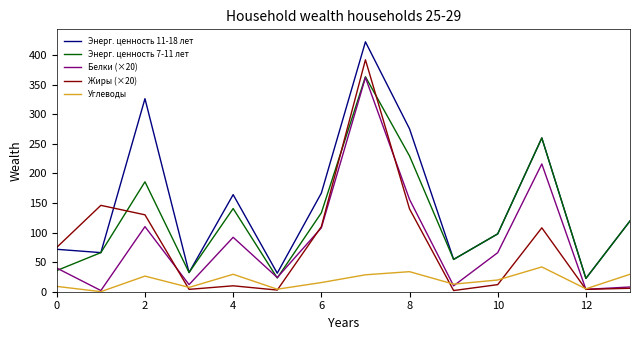

Which series has the largest range (max minus min)?

Энерг. ценность 11-18 лет